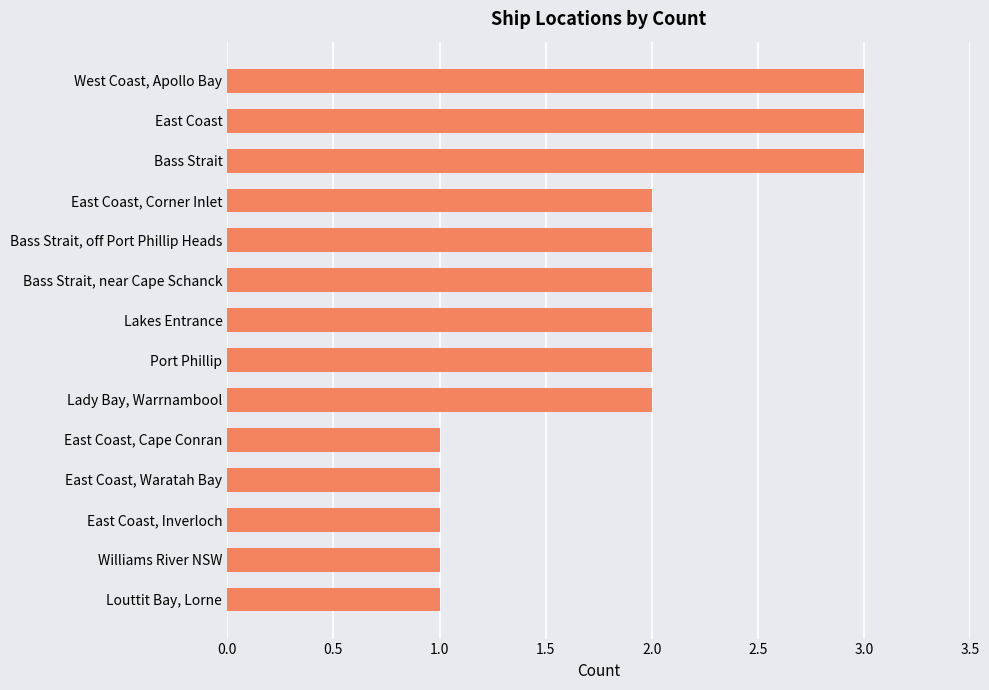

Reading bottom to top, list all the values displayed in this chart.

Louttit Bay, Lorne=1	Williams River NSW=1	East Coast, Inverloch=1	East Coast, Waratah Bay=1	East Coast, Cape Conran=1	Lady Bay, Warrnambool=2	Port Phillip=2	Lakes Entrance=2	Bass Strait, near Cape Schanck=2	Bass Strait, off Port Phillip Heads=2	East Coast, Corner Inlet=2	Bass Strait=3	East Coast=3	West Coast, Apollo Bay=3